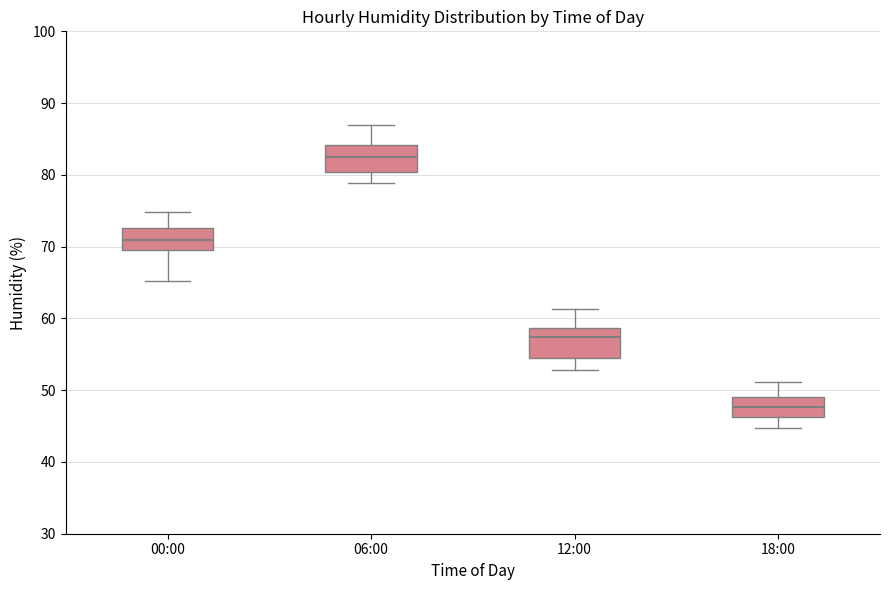

Reading left to right, read every box against the y-axis: the position of its median line, the range the box covers, and the ends of its whiskers. The values are not printed on the chart, so give them approximately, as read against the axis.

00:00: median 71, box 70 to 73, whiskers 65 to 75
06:00: median 82, box 80 to 84, whiskers 79 to 87
12:00: median 57, box 55 to 59, whiskers 53 to 61
18:00: median 48, box 46 to 49, whiskers 45 to 51